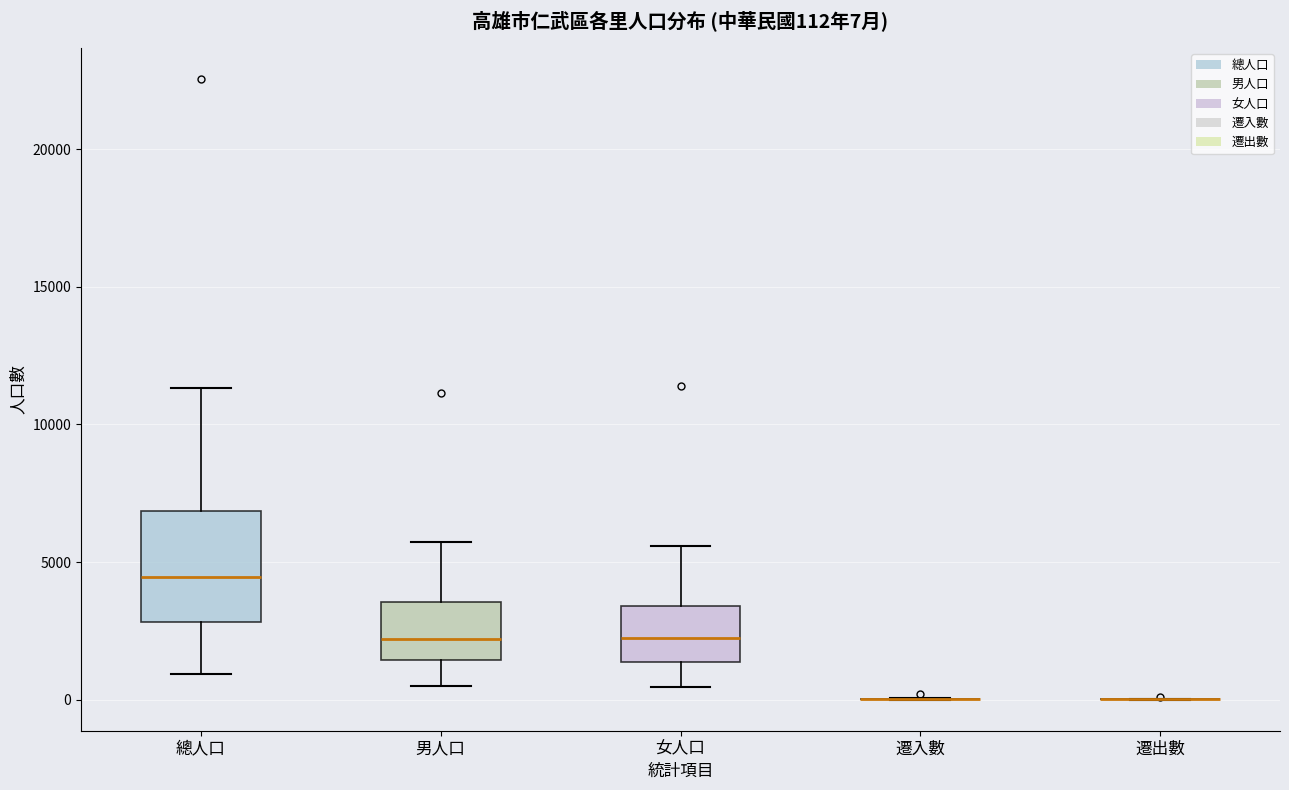

Comparing the boxes themselves (not the whiskers), which one is the tallest?

總人口